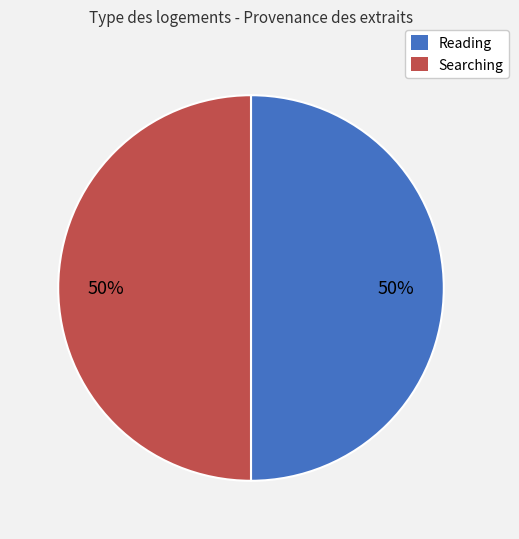

How many slices are in this pie chart?

2